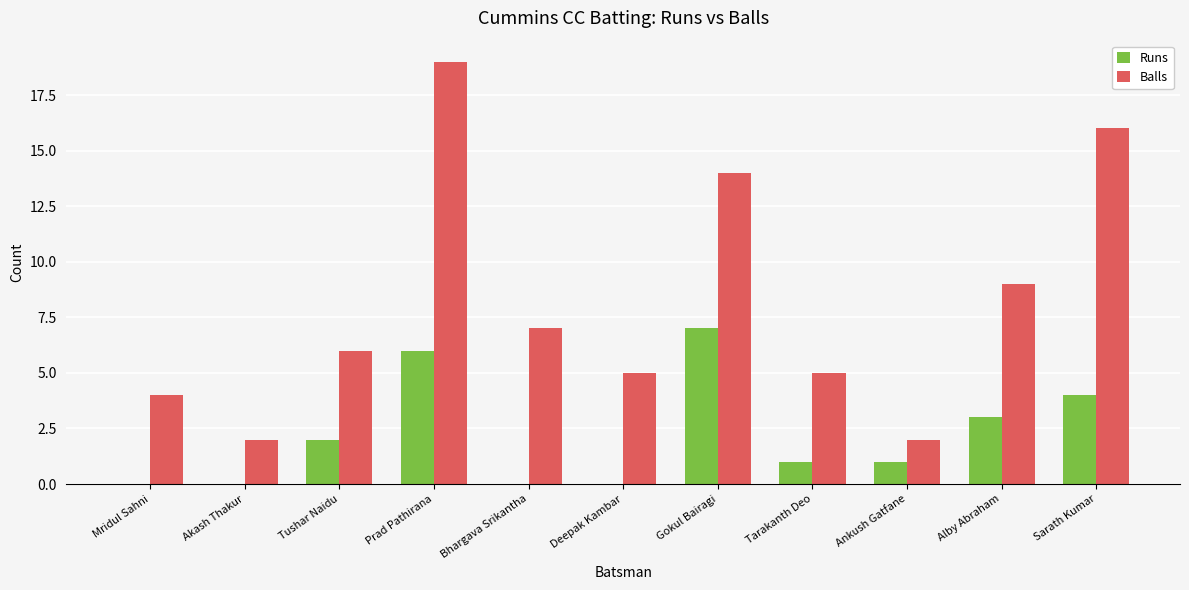

At which label is Balls closest to 10?

Alby Abraham